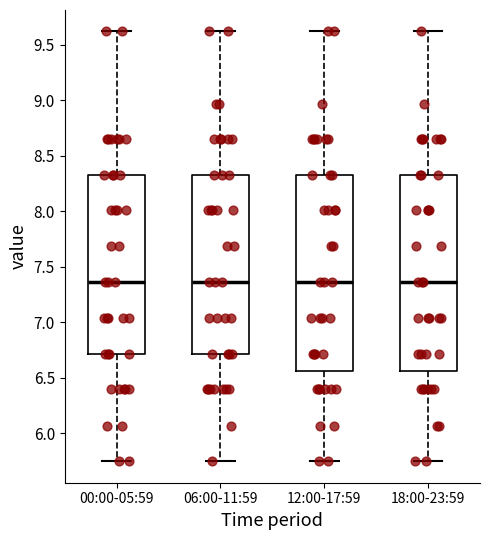

Reading left to right, read every box against the y-axis: the position of its median line, the range the box covers, and the ends of its whiskers. The values are not printed on the chart, so give them approximately, as read against the axis.

00:00-05:59: median 7.35, box 6.70 to 8.35, whiskers 5.75 to 9.60
06:00-11:59: median 7.35, box 6.70 to 8.35, whiskers 5.75 to 9.60
12:00-17:59: median 7.35, box 6.55 to 8.35, whiskers 5.75 to 9.60
18:00-23:59: median 7.35, box 6.55 to 8.35, whiskers 5.75 to 9.60